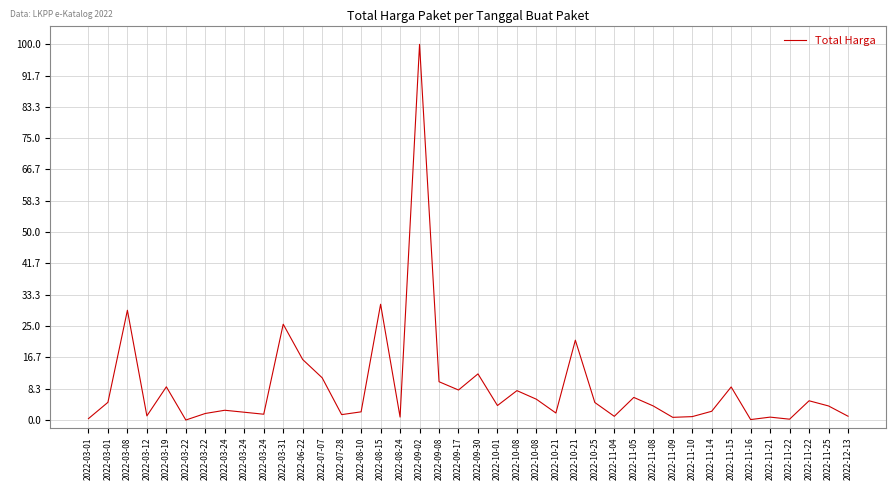

Reading left to right, extract all data points from this chart.

2022-03-01=0.4	2022-03-01=4.7	2022-03-08=29.2	2022-03-12=1.1	2022-03-19=8.8	2022-03-22=0.0	2022-03-22=1.7	2022-03-24=2.6	2022-03-24=2.1	2022-03-24=1.5	2022-03-31=25.5	2022-06-22=16.1	2022-07-07=11.2	2022-07-28=1.4	2022-08-10=2.2	2022-08-15=30.8	2022-08-24=0.8	2022-09-02=100.0	2022-09-08=10.2	2022-09-17=8.0	2022-09-30=12.3	2022-10-01=3.9	2022-10-08=7.8	2022-10-08=5.5	2022-10-21=1.9	2022-10-21=21.2	2022-10-25=4.7	2022-11-04=1.0	2022-11-05=6.0	2022-11-08=3.7	2022-11-09=0.7	2022-11-10=0.9	2022-11-14=2.3	2022-11-15=8.8	2022-11-16=0.1	2022-11-21=0.8	2022-11-22=0.2	2022-11-22=5.1	2022-11-25=3.7	2022-12-13=1.0